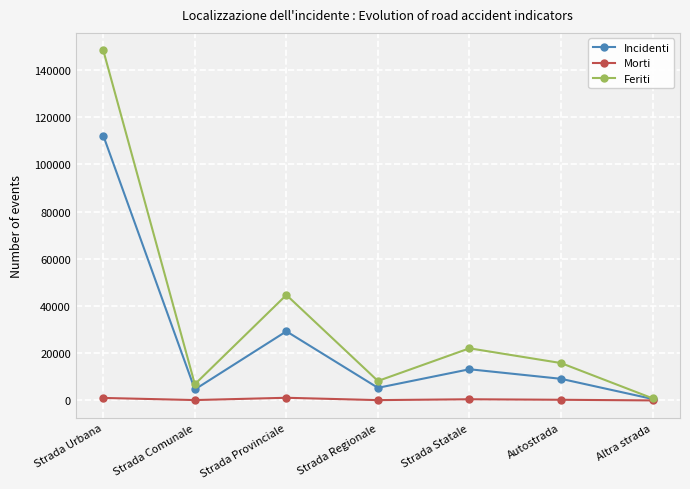

How many interior local valleys does the Feriti series have?

2